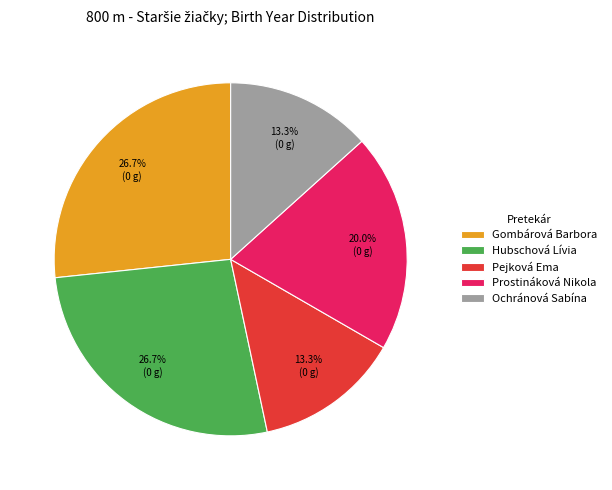

Does any single category account for the majority?

No